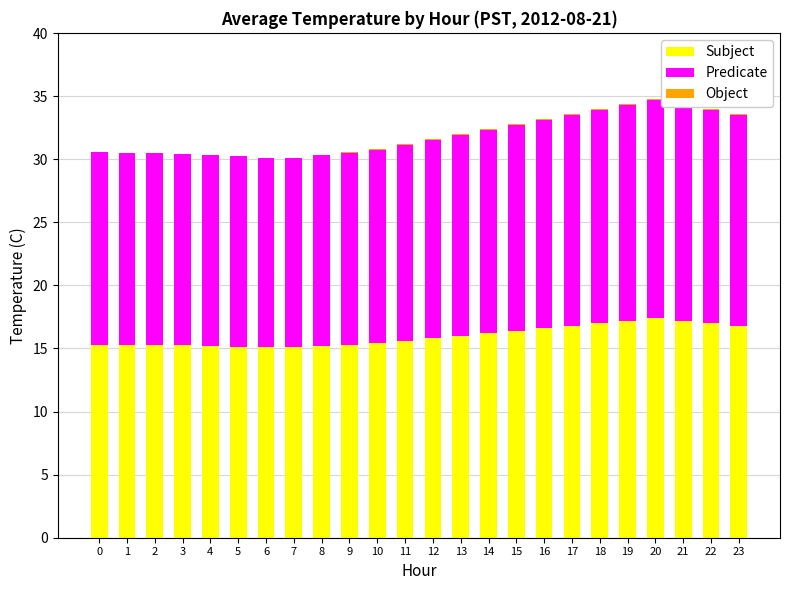

Is it true that Subject equals 23.1 at 14?

False